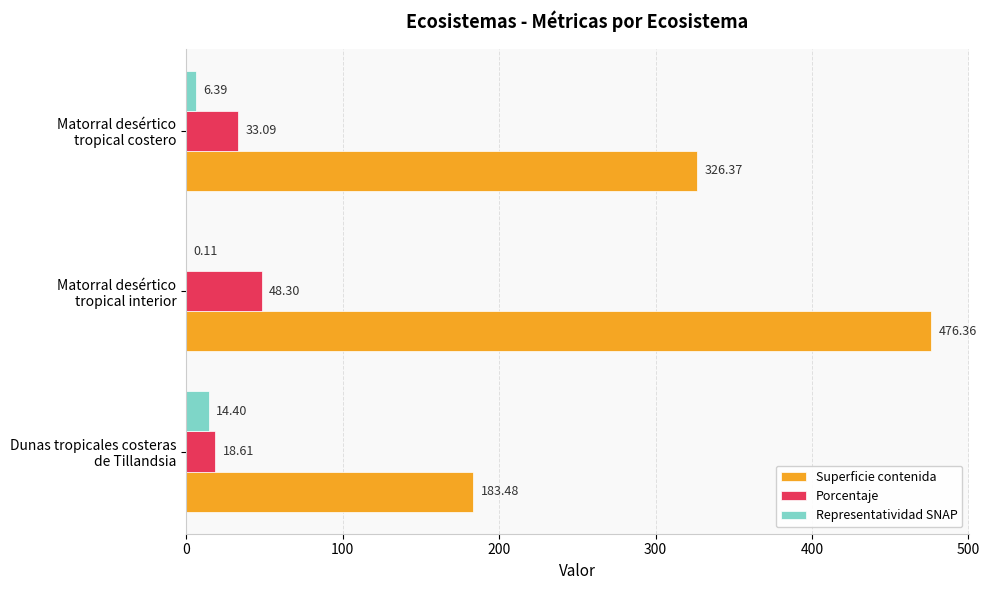

Which series has the largest total across all categories?

Superficie contenida